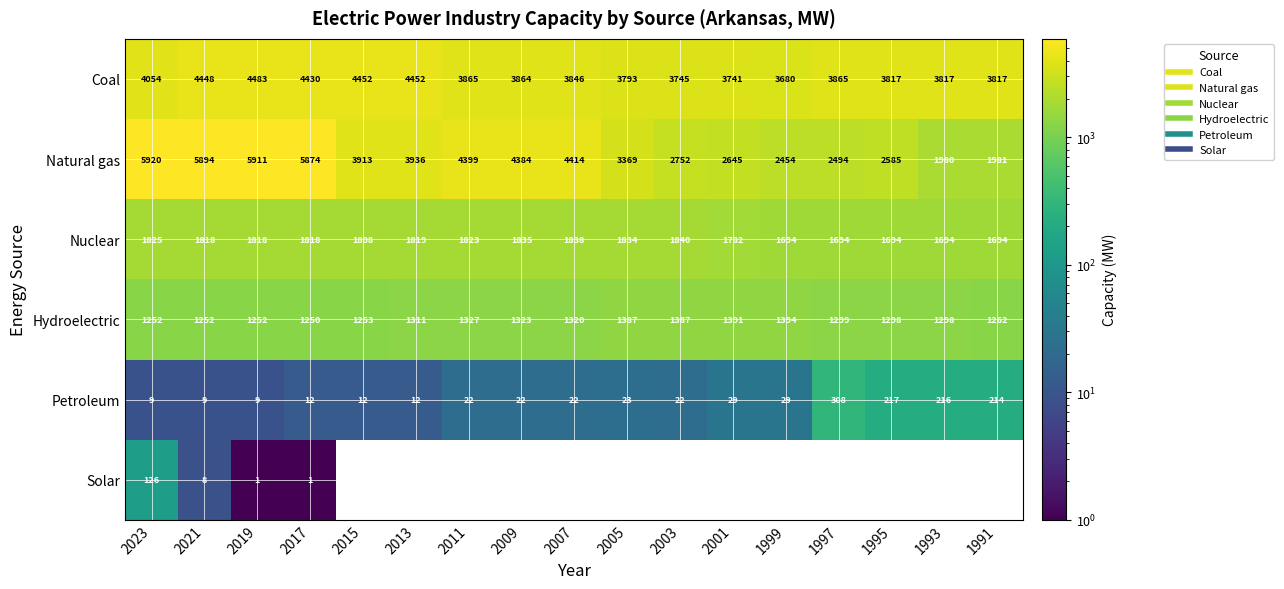

At which category does the chart reach its peak across all series?

2023